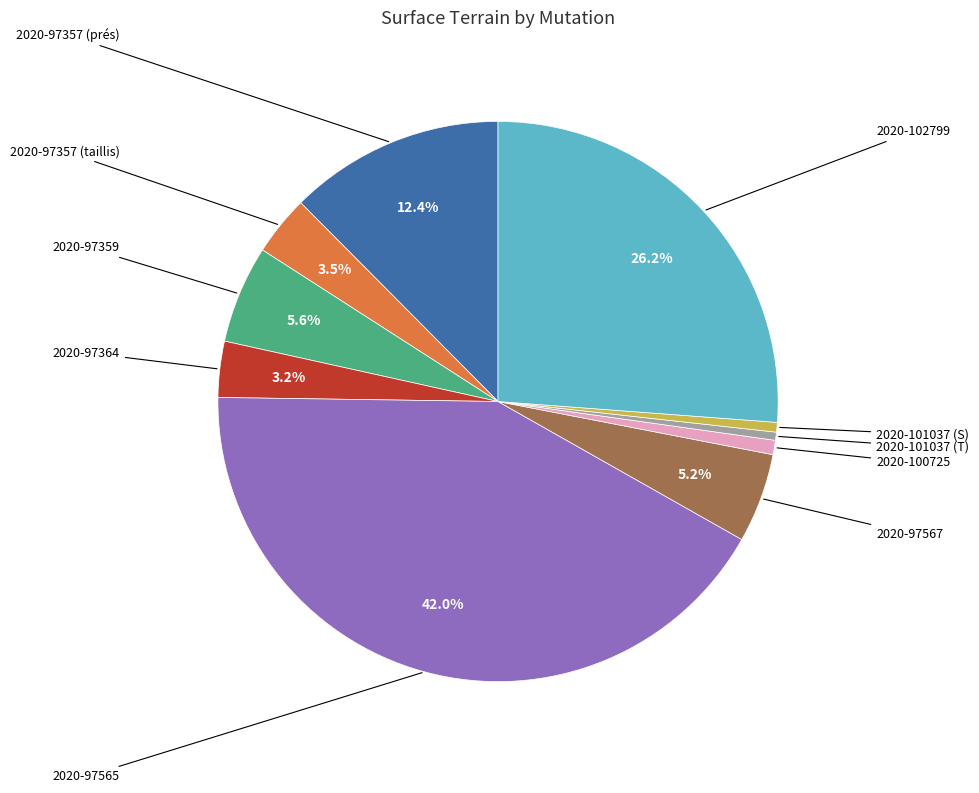

Is there a majority slice in this chart?

No